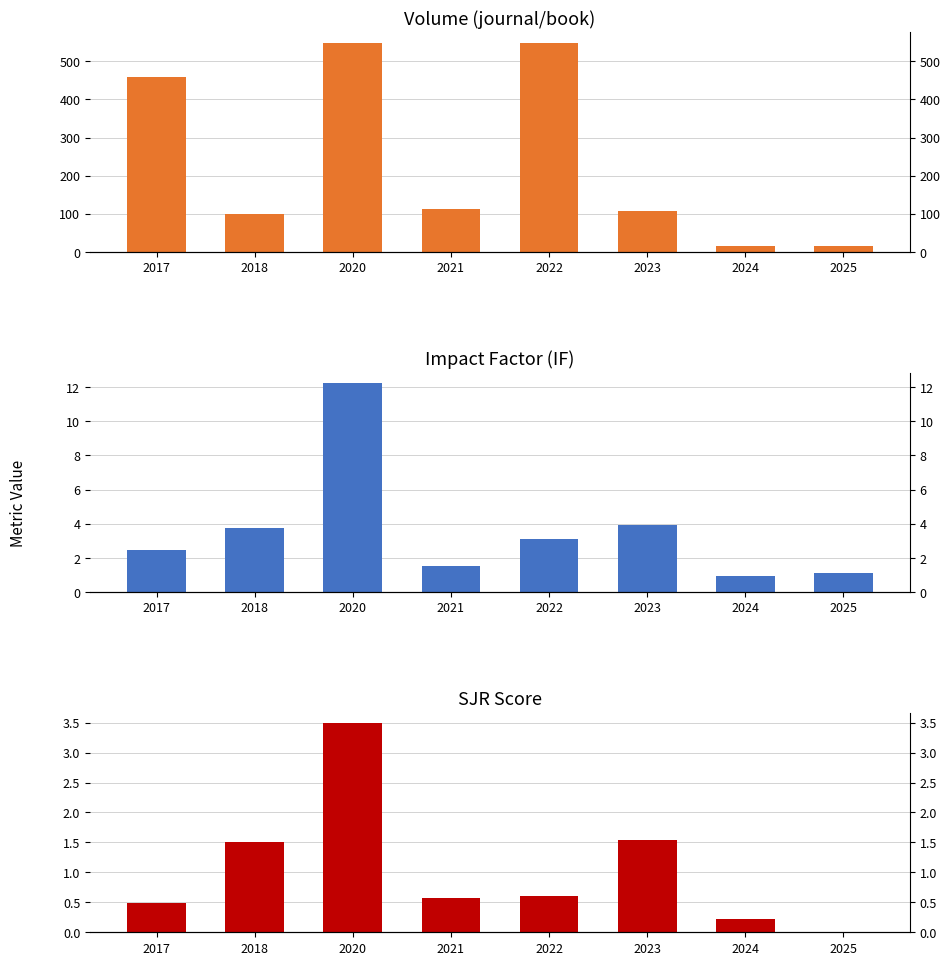

Does the chart contain stacked bars?

No